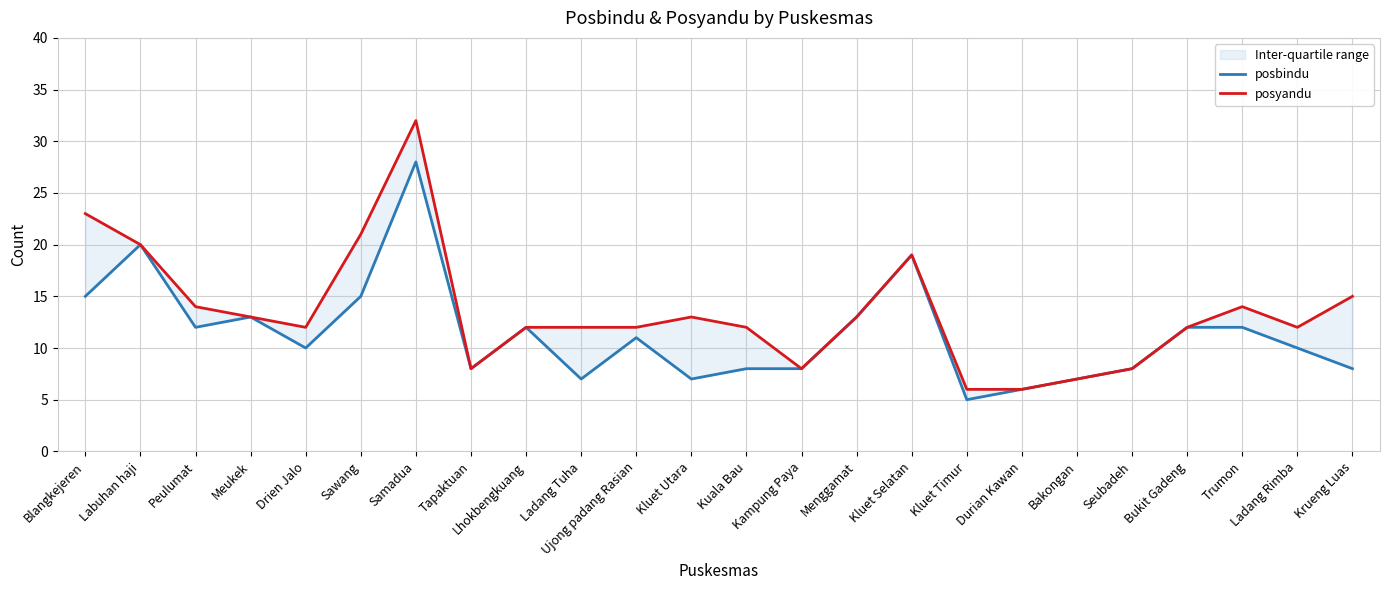

Which category has the highest value in the posbindu series?

Samadua